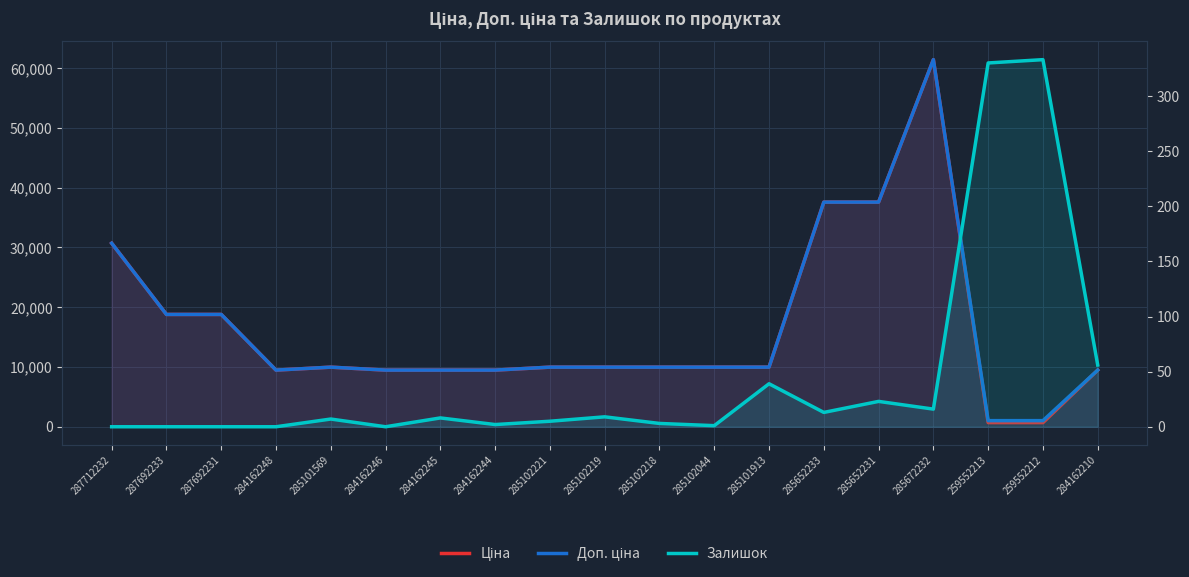

What is the difference between the second highest and second lowest values in the Залишок series?

330.0